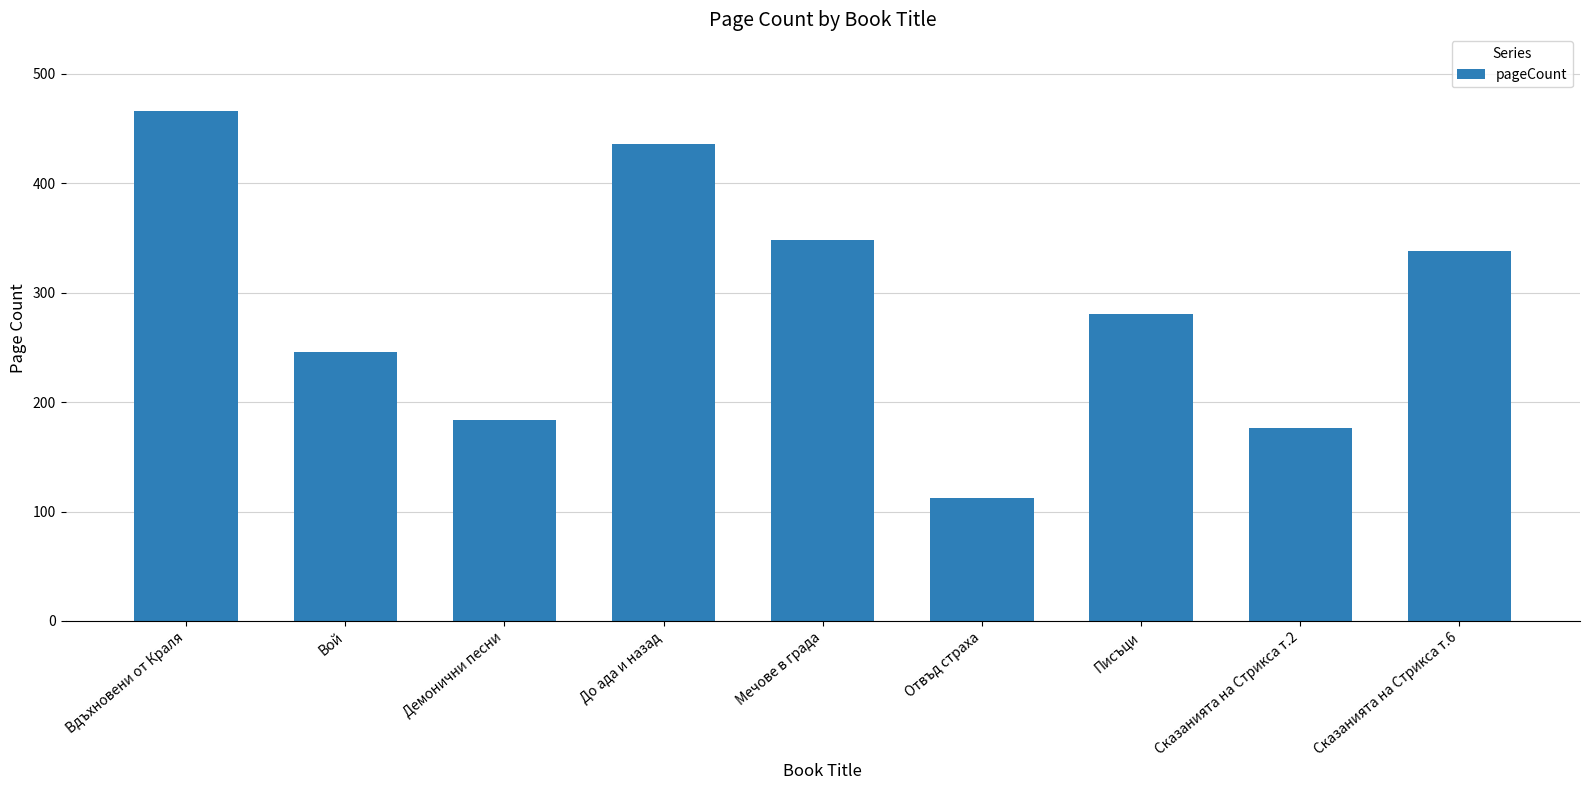

Which label corresponds to the smallest value in the chart?

Отвъд страха